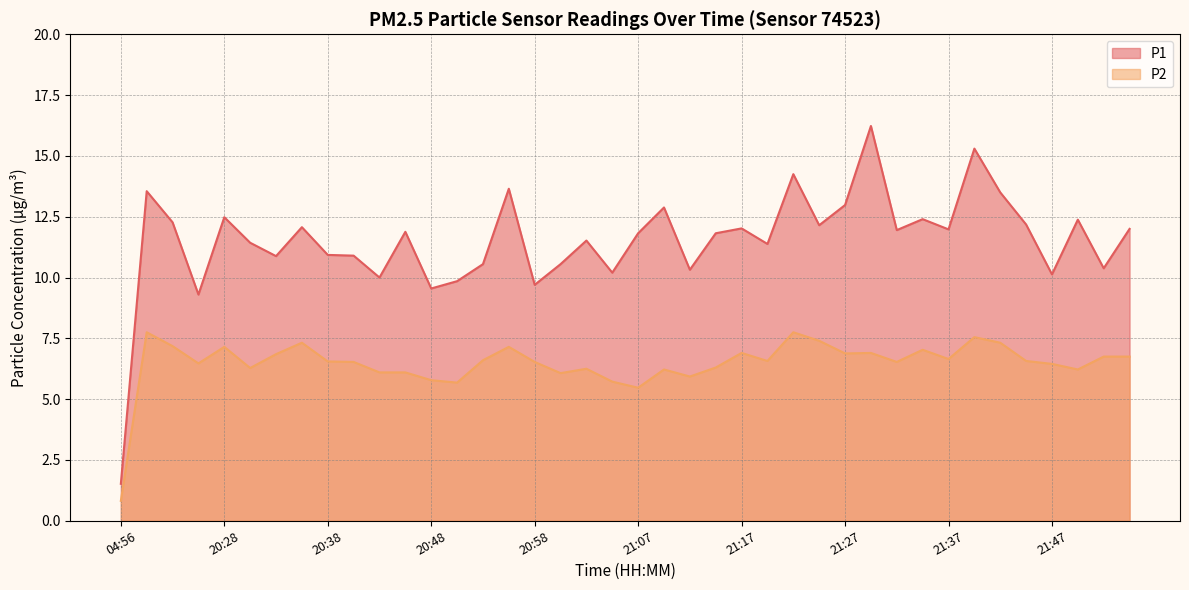

What are all the series names shown in the legend?

P1, P2